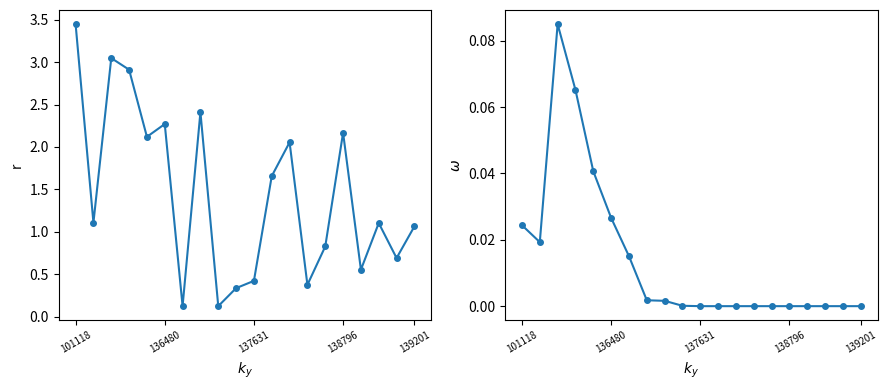

How many values in the dnbrad series exceed 1?

12